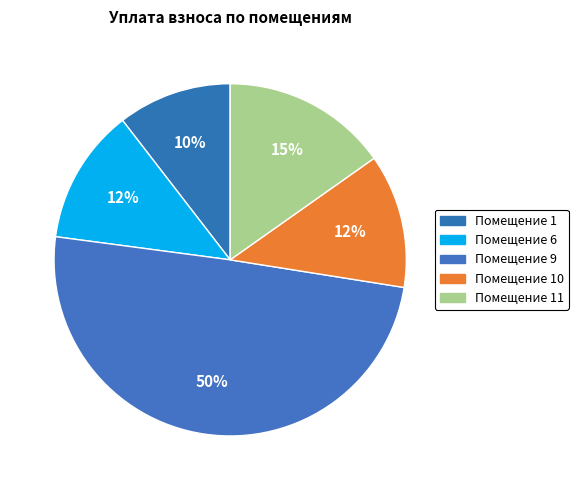

Is there a majority slice in this chart?

No